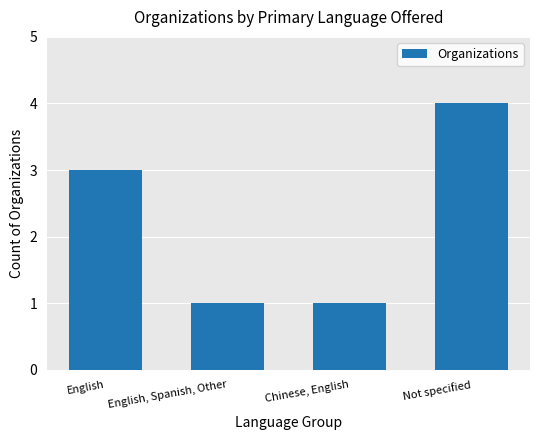

What is the greatest value displayed?

4